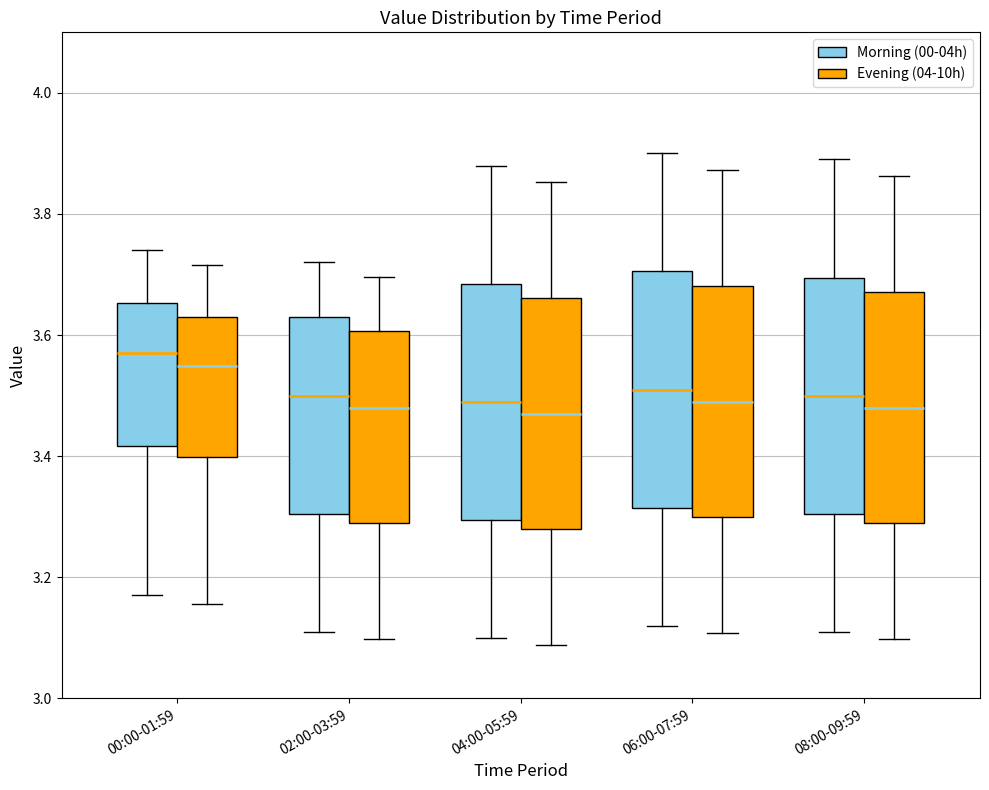

Reading left to right, read every box against the y-axis: the position of its median line, the range the box covers, and the ends of its whiskers. The values are not printed on the chart, so give them approximately, as read against the axis.

00:00-01:59 (Morning (00-04h)): median 3.58, box 3.42 to 3.66, whiskers 3.18 to 3.74
00:00-01:59 (Evening (04-10h)): median 3.54, box 3.40 to 3.62, whiskers 3.16 to 3.72
02:00-03:59 (Morning (00-04h)): median 3.50, box 3.30 to 3.64, whiskers 3.12 to 3.72
02:00-03:59 (Evening (04-10h)): median 3.48, box 3.28 to 3.60, whiskers 3.10 to 3.70
04:00-05:59 (Morning (00-04h)): median 3.50, box 3.30 to 3.68, whiskers 3.10 to 3.88
04:00-05:59 (Evening (04-10h)): median 3.48, box 3.28 to 3.66, whiskers 3.08 to 3.86
06:00-07:59 (Morning (00-04h)): median 3.52, box 3.32 to 3.70, whiskers 3.12 to 3.90
06:00-07:59 (Evening (04-10h)): median 3.48, box 3.30 to 3.68, whiskers 3.10 to 3.88
08:00-09:59 (Morning (00-04h)): median 3.50, box 3.30 to 3.70, whiskers 3.12 to 3.90
08:00-09:59 (Evening (04-10h)): median 3.48, box 3.28 to 3.68, whiskers 3.10 to 3.86